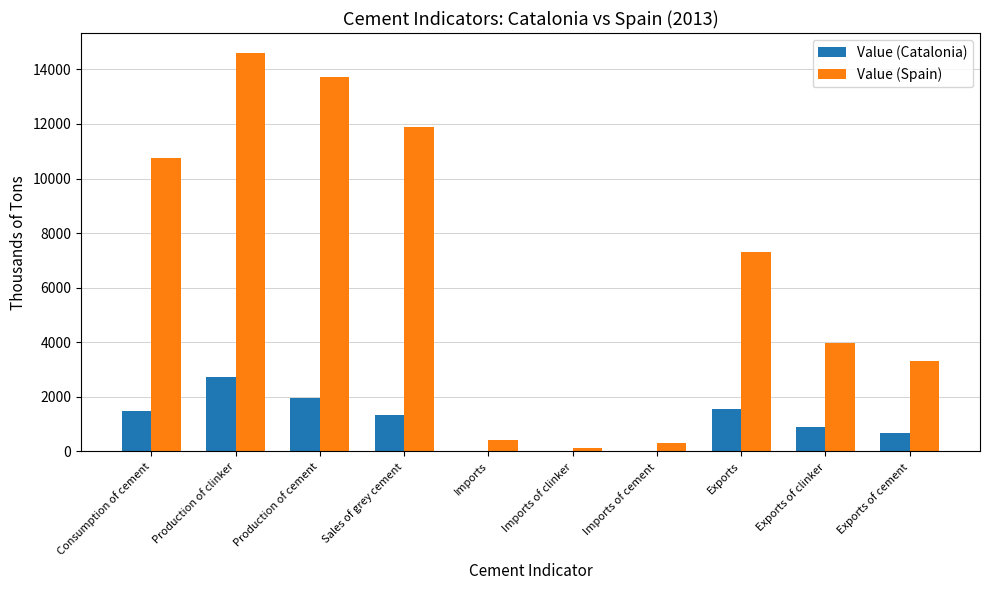

Which series changed the most between Production of cement and Imports of clinker?

Value (Spain)